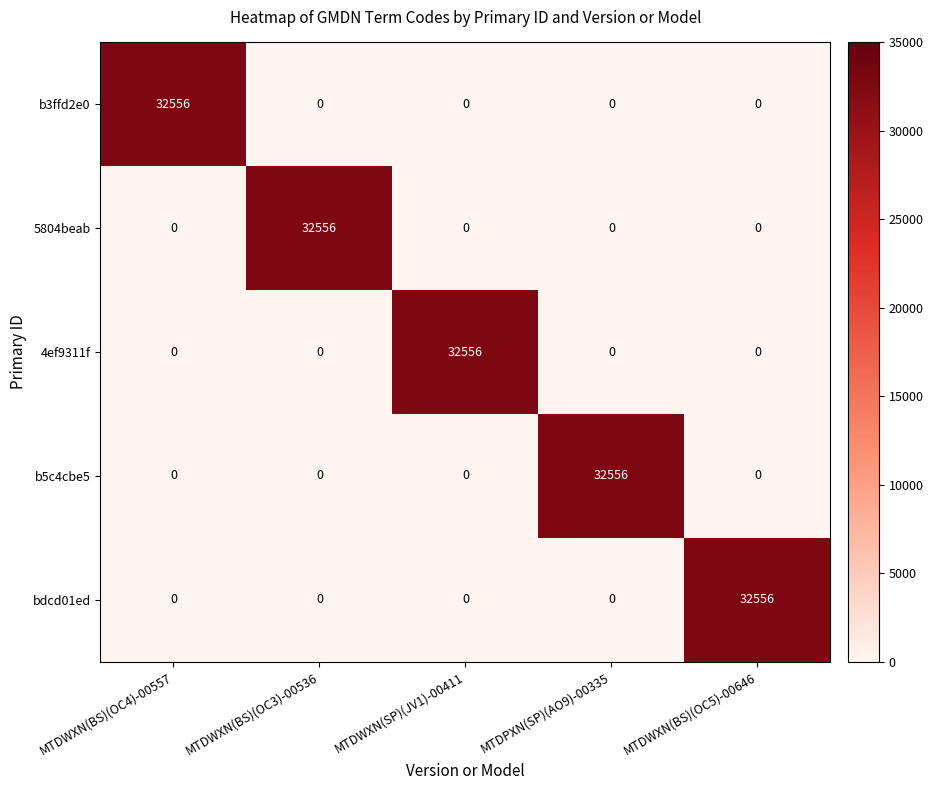

What is the difference between the maximum and minimum values in the b5c4cbe5 series?

32556